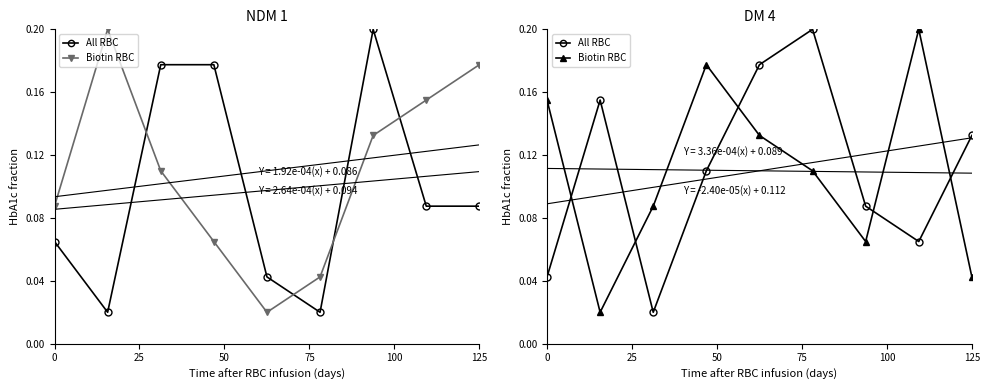

True or false: Biotin RBC has a value of 0.0 at 125.

False